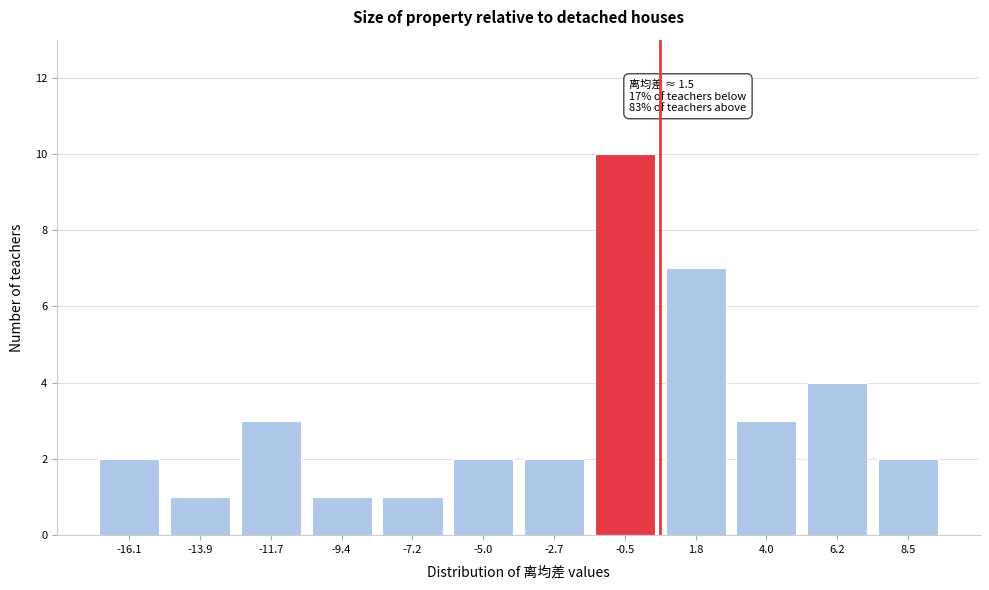

Reading left to right, extract all data points from this chart.

-16.1=2	-13.9=1	-11.7=3	-9.4=1	-7.2=1	-5.0=2	-2.7=2	-0.5=10	1.8=7	4.0=3	6.2=4	8.5=2